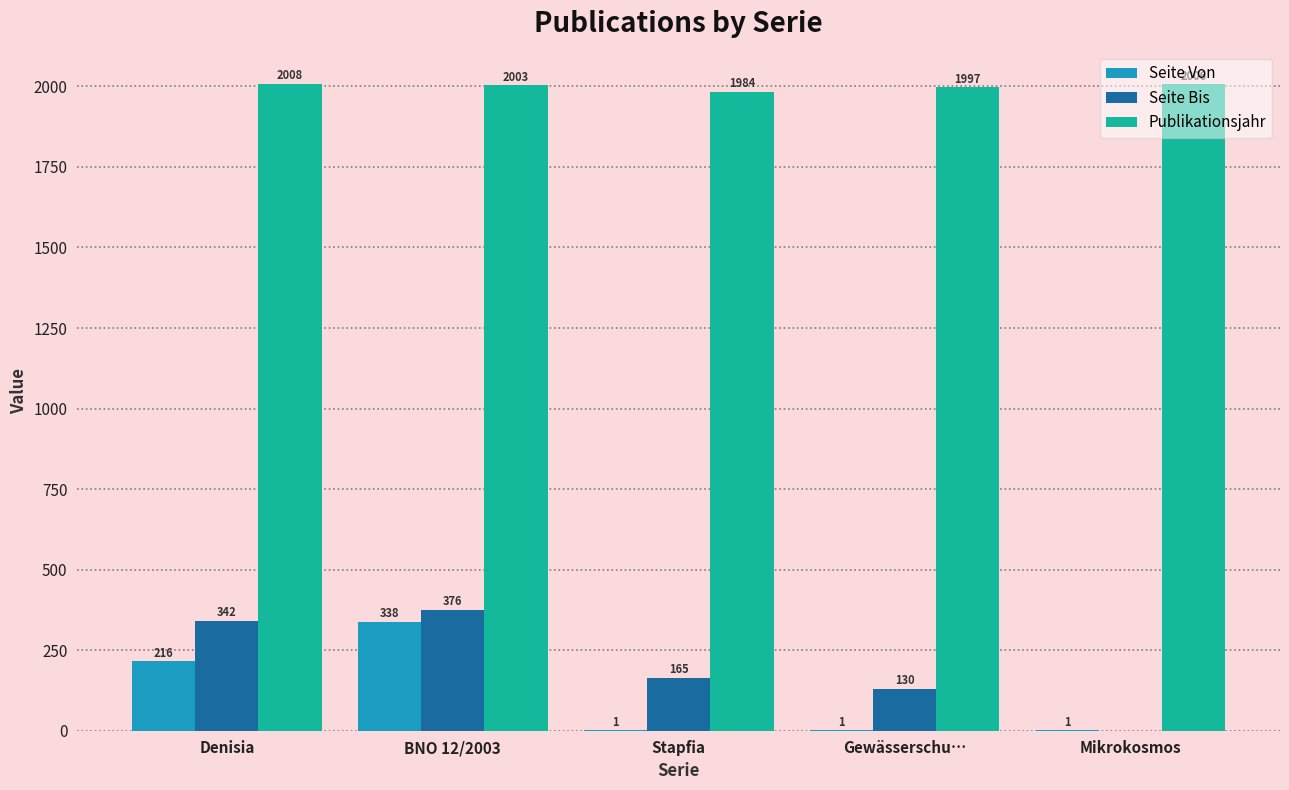

Which category has the highest value in the Publikationsjahr series?

Denisia